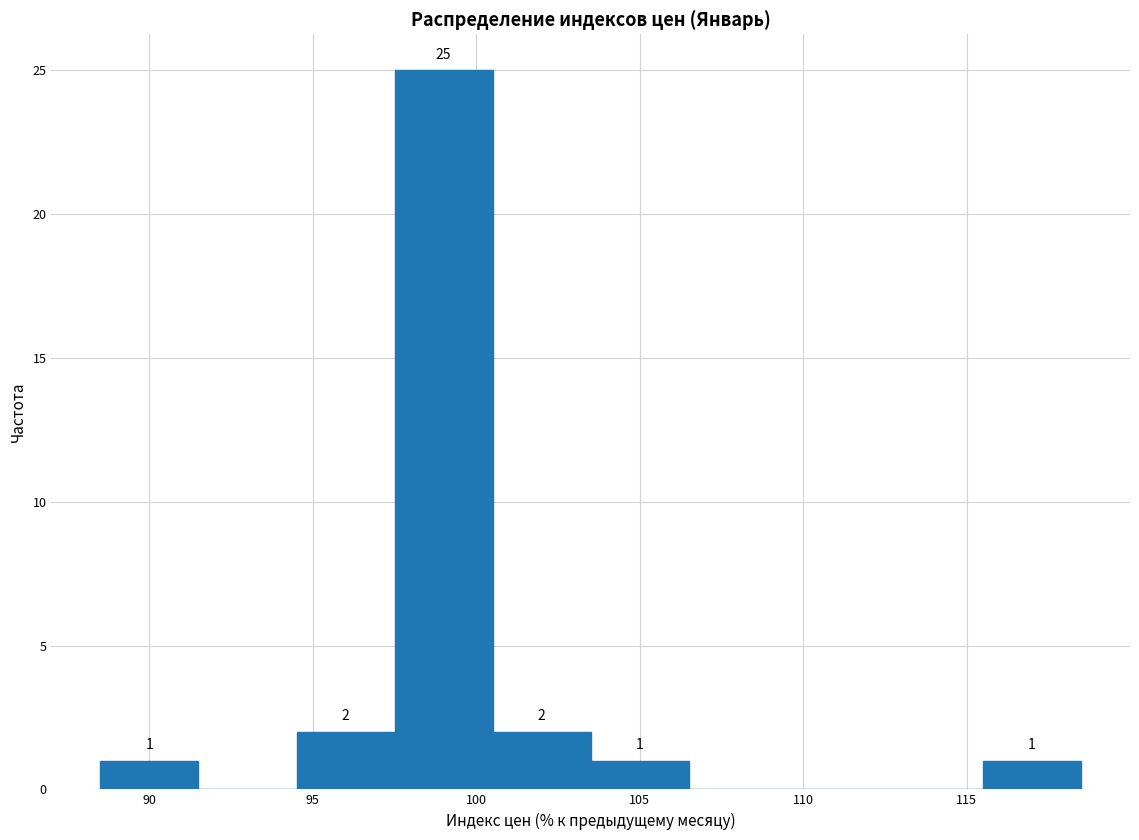

Which range on the x-axis has the tallest bar?

97.5 to 100.5